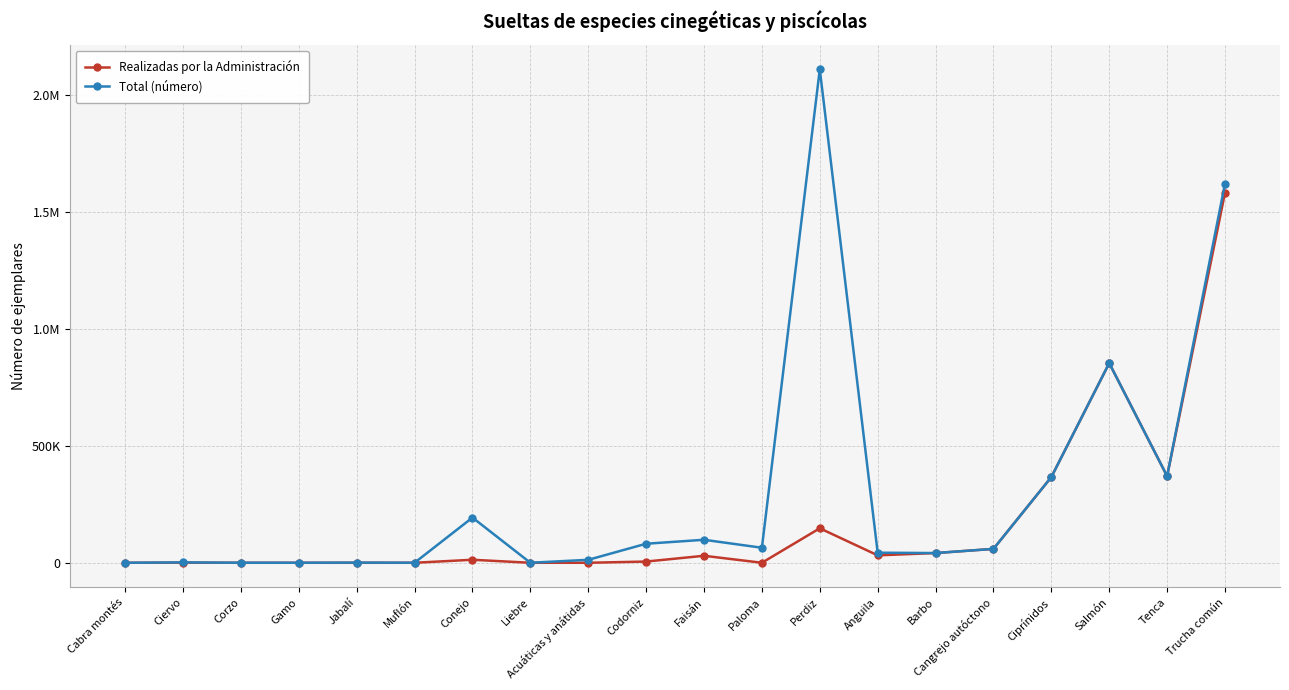

Is this an area chart (filled region under the line)?

No